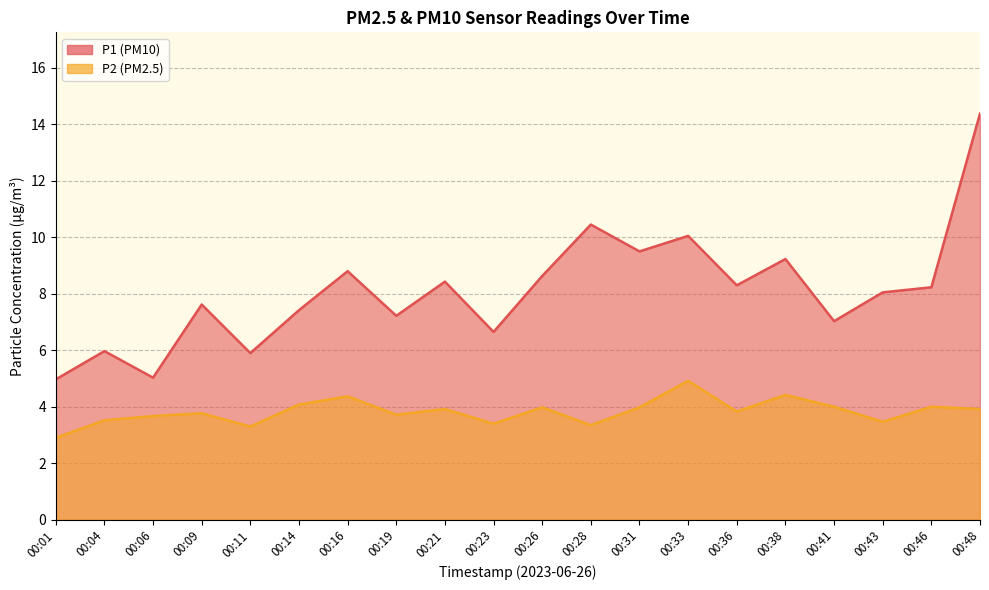

Reading right to left, transcribe all the data shown in this chart.

P1: 00:48=14.4	00:46=8.2	00:43=8.1	00:41=7.0	00:38=9.2	00:36=8.3	00:33=10.1	00:31=9.5	00:28=10.4	00:26=8.6	00:23=6.7	00:21=8.4	00:19=7.2	00:16=8.8	00:14=7.4	00:11=5.9	00:09=7.6	00:06=5.0	00:04=6.0	00:01=5.0
P2: 00:48=3.9	00:46=4.0	00:43=3.5	00:41=4.0	00:38=4.4	00:36=3.8	00:33=4.9	00:31=4.0	00:28=3.4	00:26=4.0	00:23=3.4	00:21=3.9	00:19=3.7	00:16=4.4	00:14=4.1	00:11=3.3	00:09=3.8	00:06=3.7	00:04=3.5	00:01=2.9